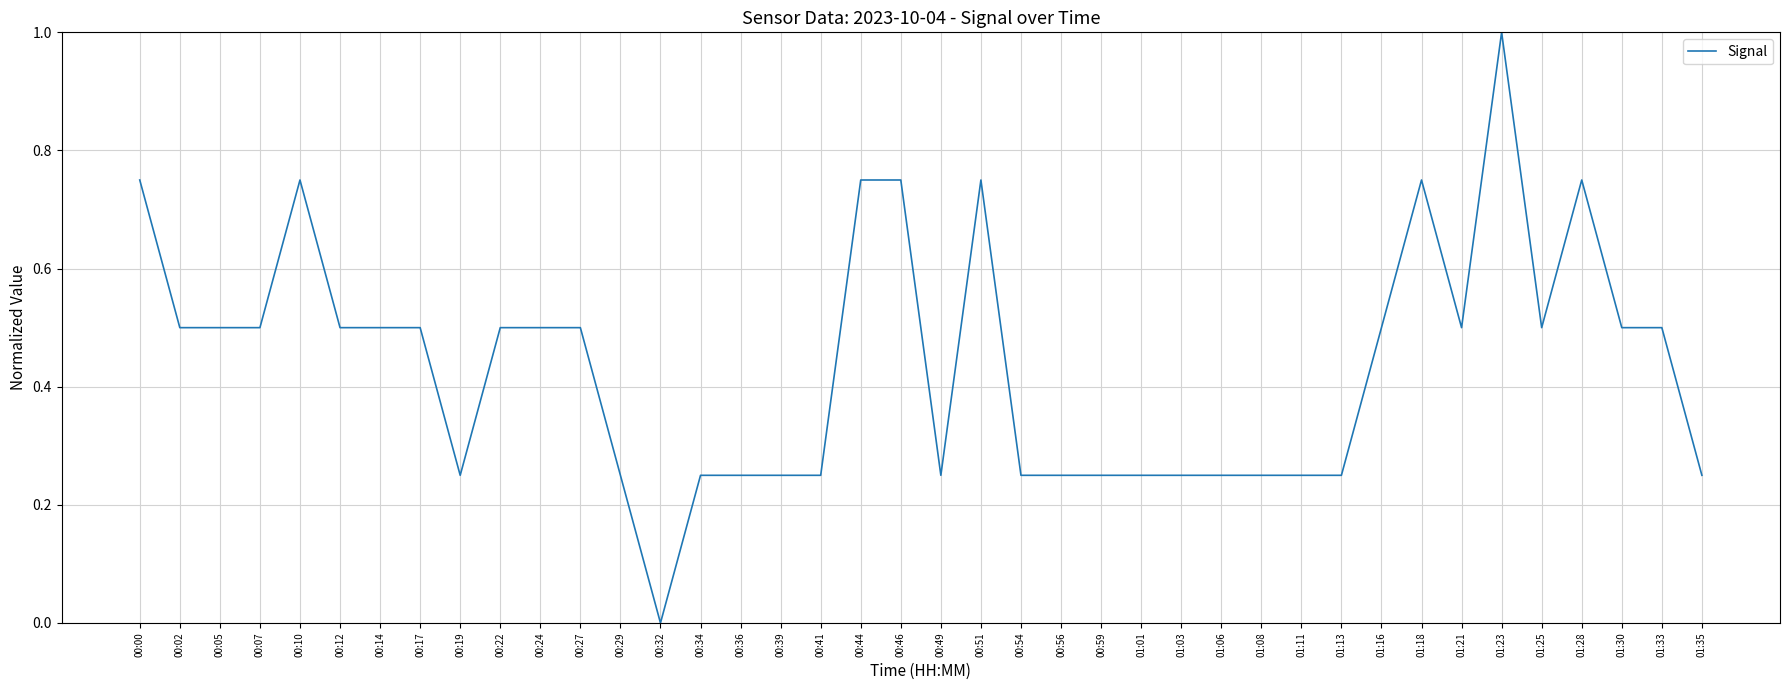

The chart shows a value of 0.3 at 00:22. True or false?

False